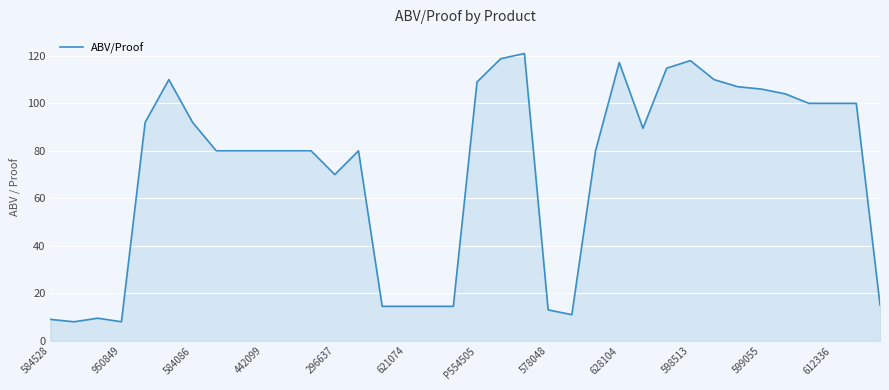

What is the greatest value displayed?

121.0